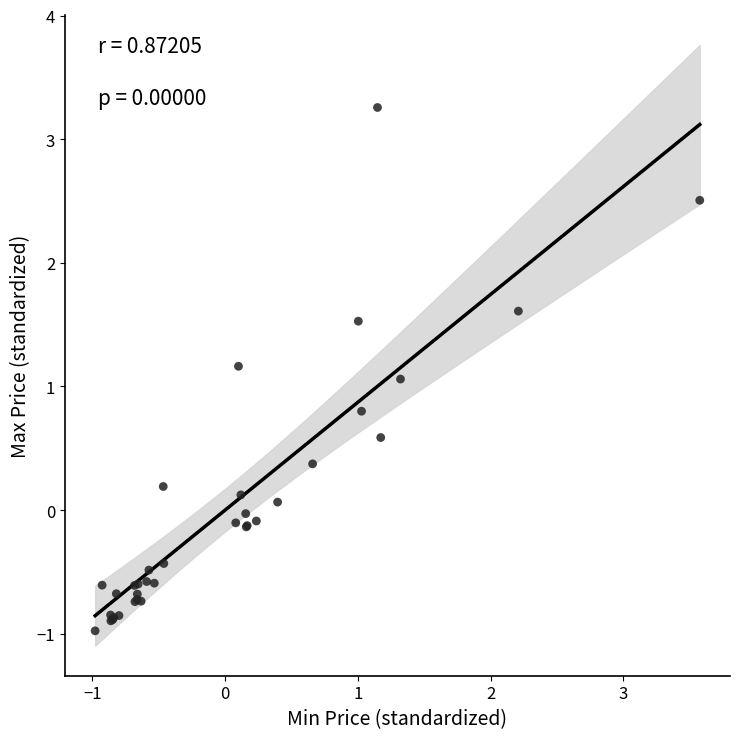

What Y value in the scatter plot is closest to 1?

1.1